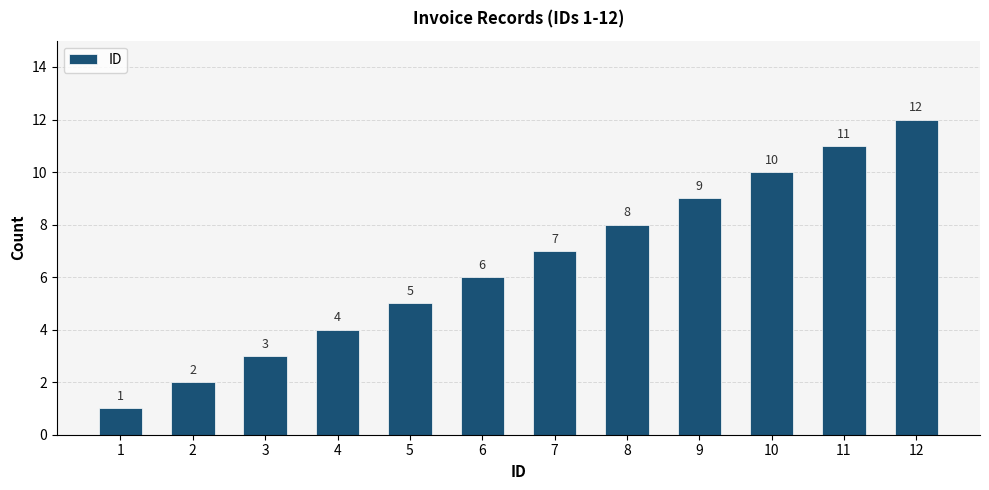

What is the change in value from 4 to 7?

+3